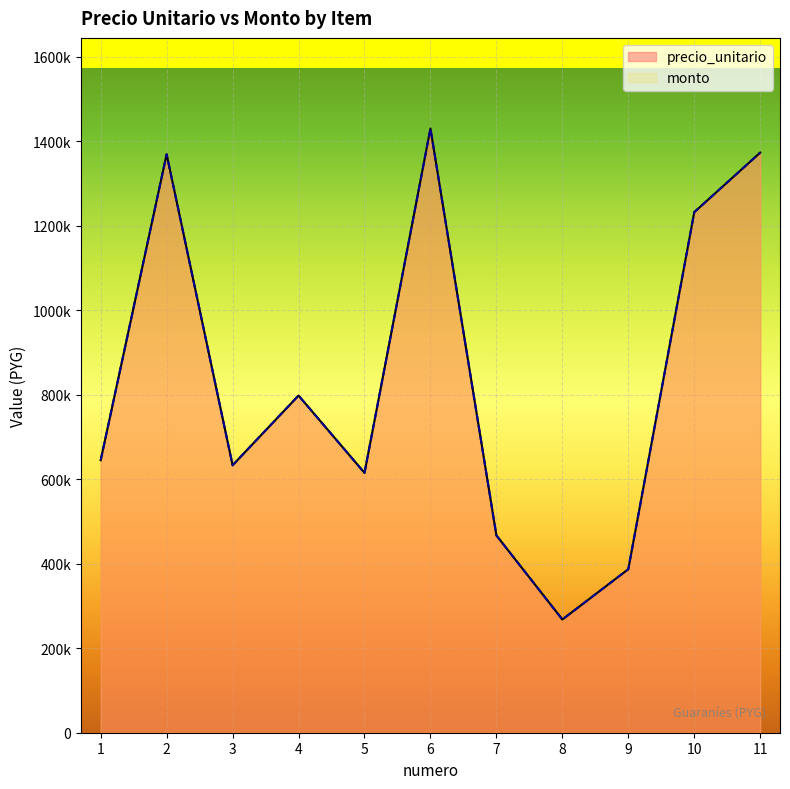

Reading right to left, transcribe all the data shown in this chart.

precio_unitario: 11=1373000	10=1232000	9=387000	8=268000	7=467000	6=1430000	5=615000	4=798000	3=633000	2=1369000	1=645000
monto: 11=1373000	10=1232000	9=387000	8=268000	7=467000	6=1430000	5=615000	4=798000	3=633000	2=1369000	1=645000